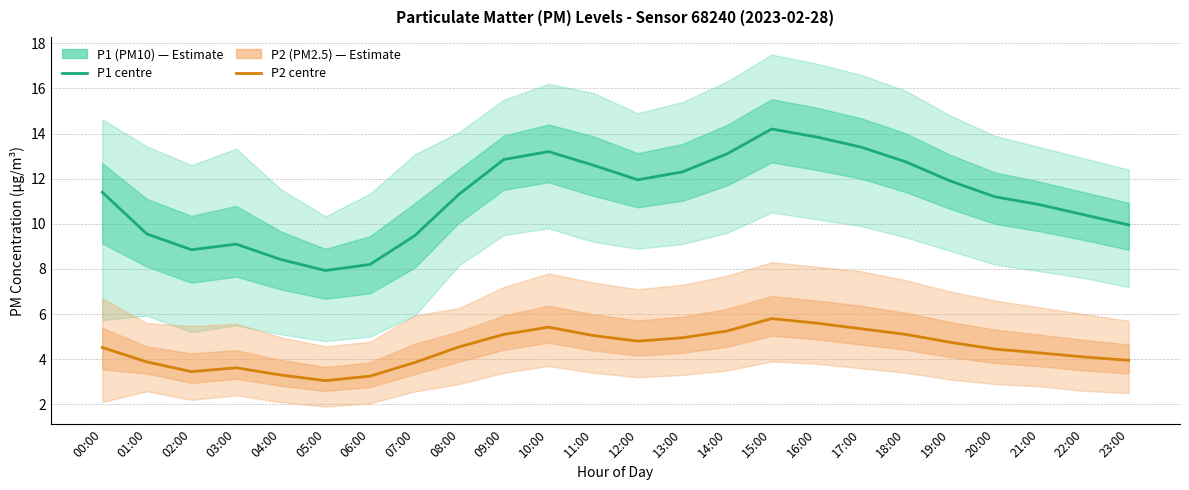

List the series in order of their peak value, highest first.

P1 (PM10), P2 (PM2.5)